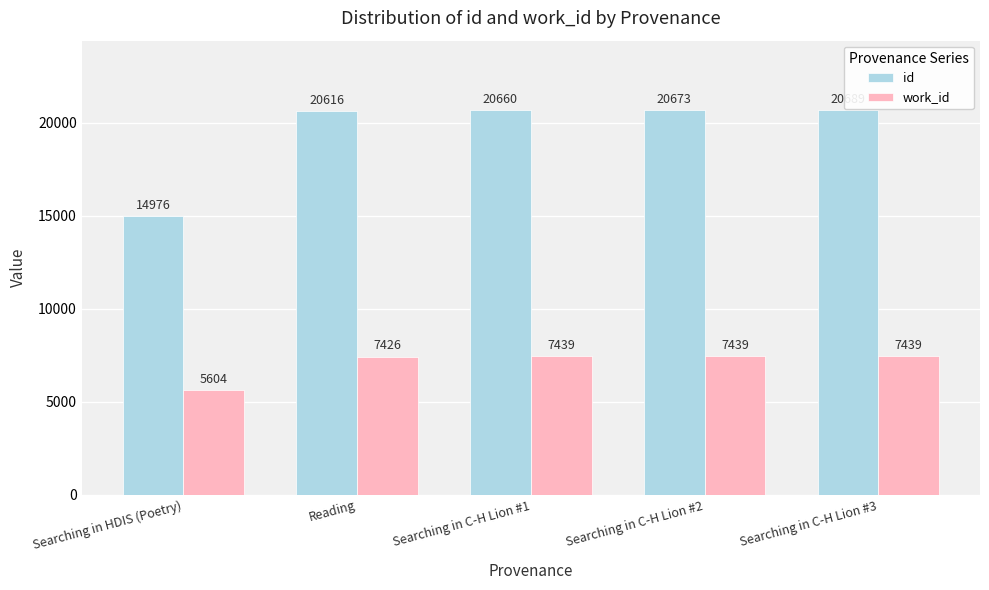

What is the value of the work_id bar at the 5th from the left?

7439